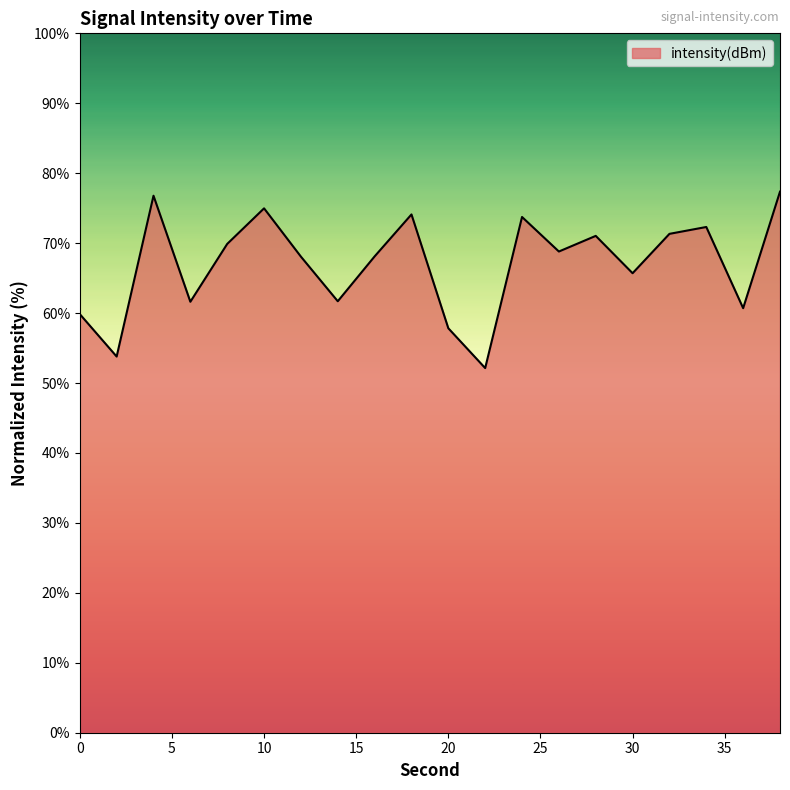

What is the difference between the maximum and minimum values?

25.2